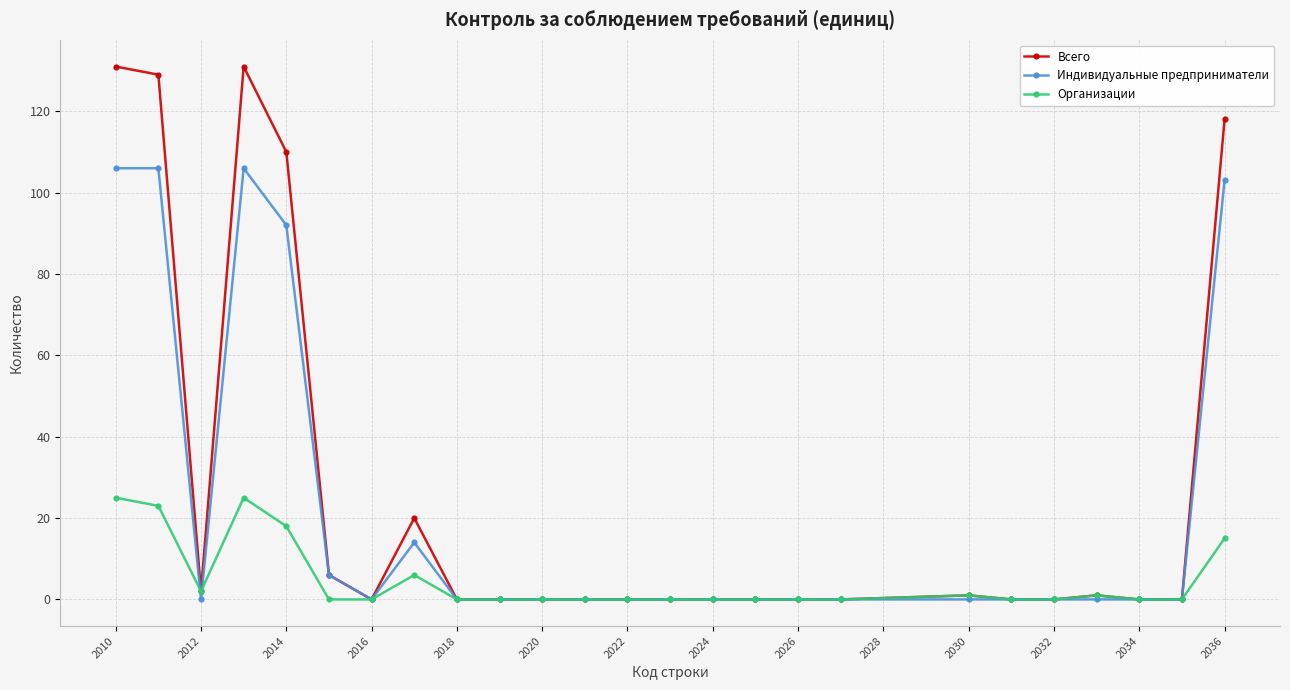

List the series in order of their peak value, highest first.

Всего, Индивидуальные предприниматели, Организации